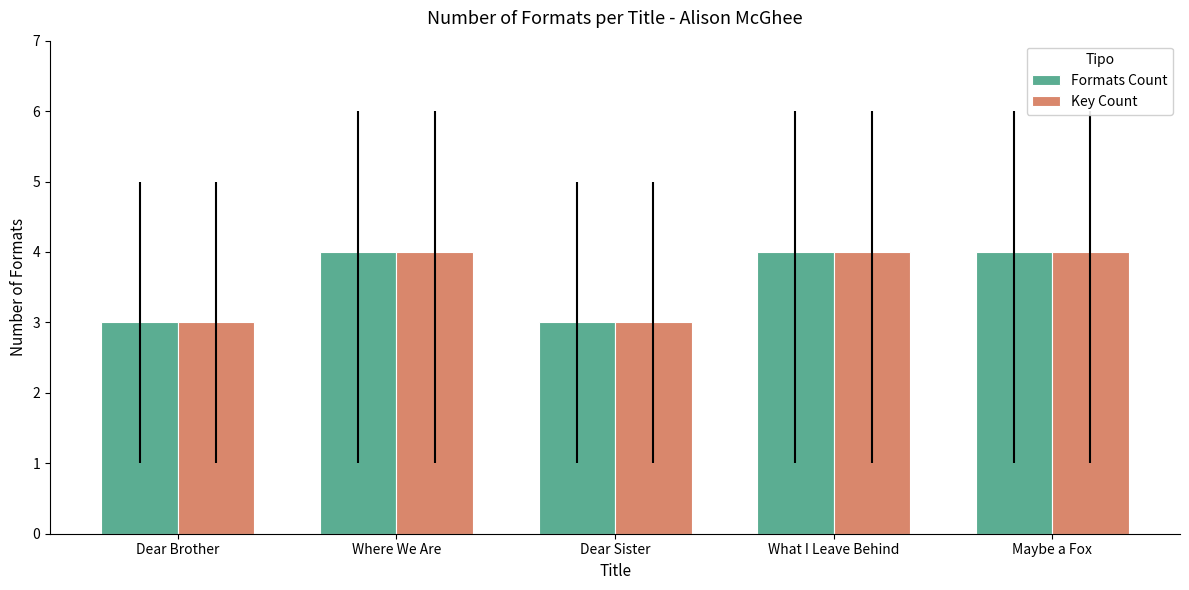

What are all the series names shown in the legend?

Formats Count, Key Count